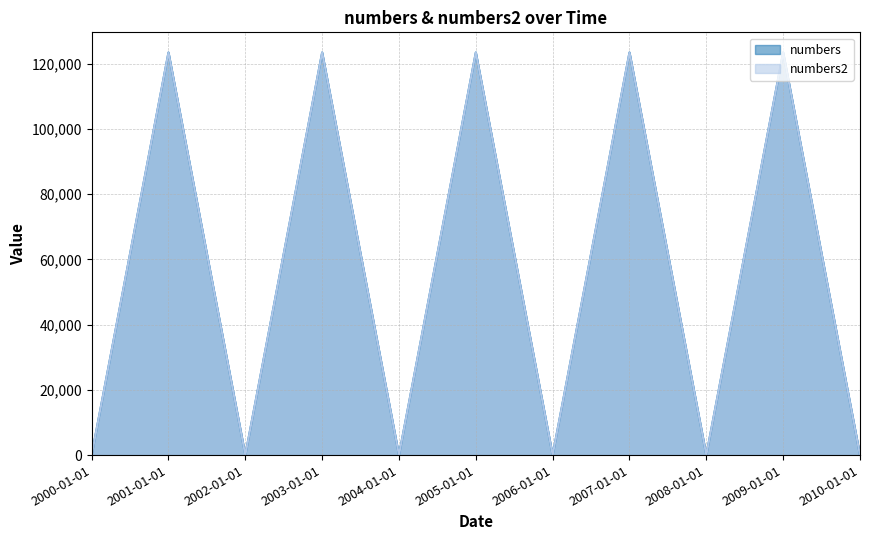

What is the difference between the second highest and minimum values in the numbers series?

123456.8